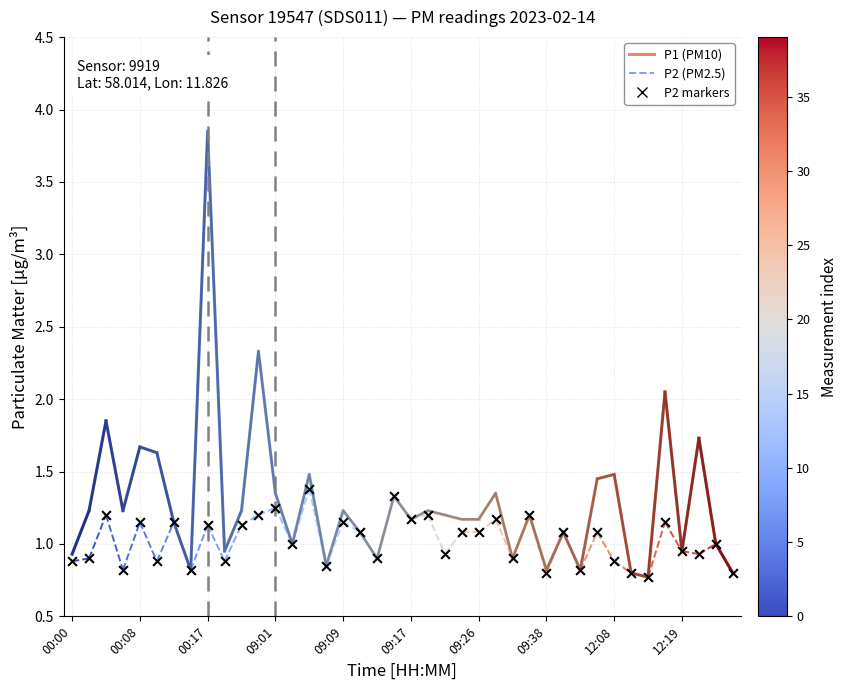

Which series reaches the minimum Y coordinate?

P1